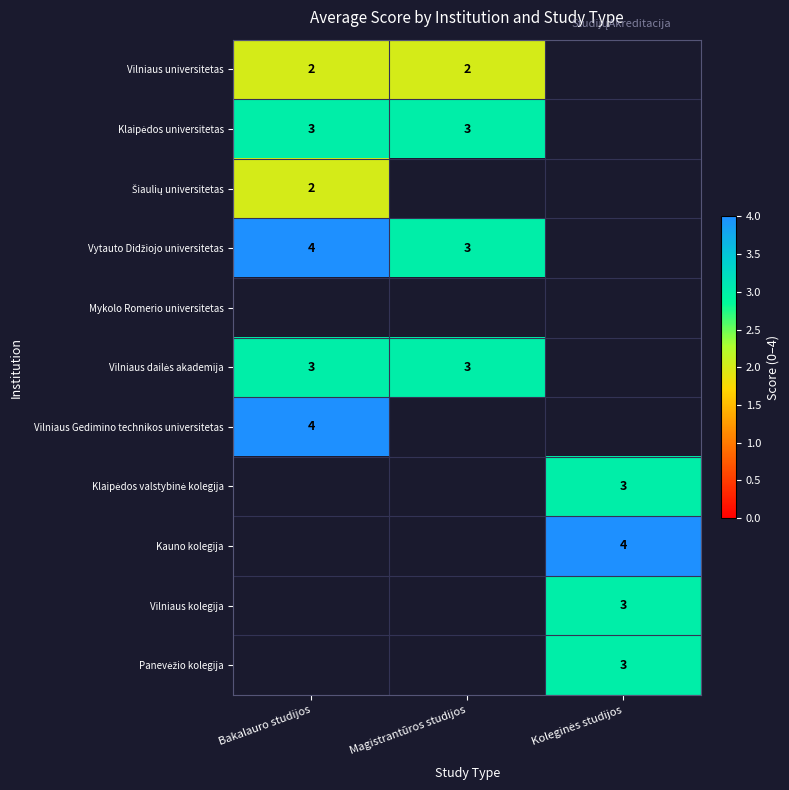

The value of Vilniaus dailės akademija at Bakalauro studijos is 3.0. True or false?

True